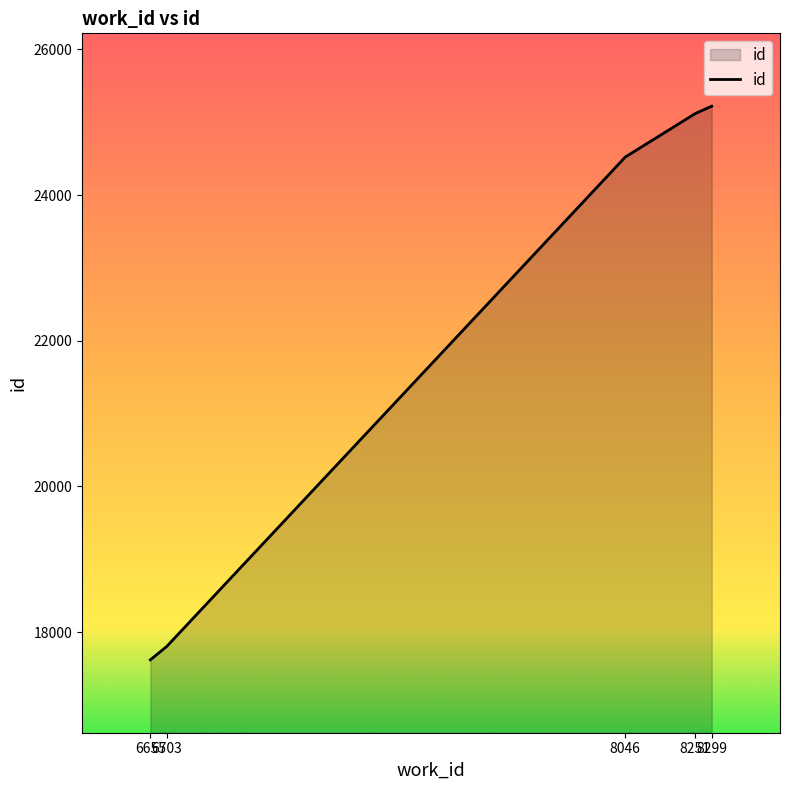

Which has a higher value, 6703 or 8046?

8046